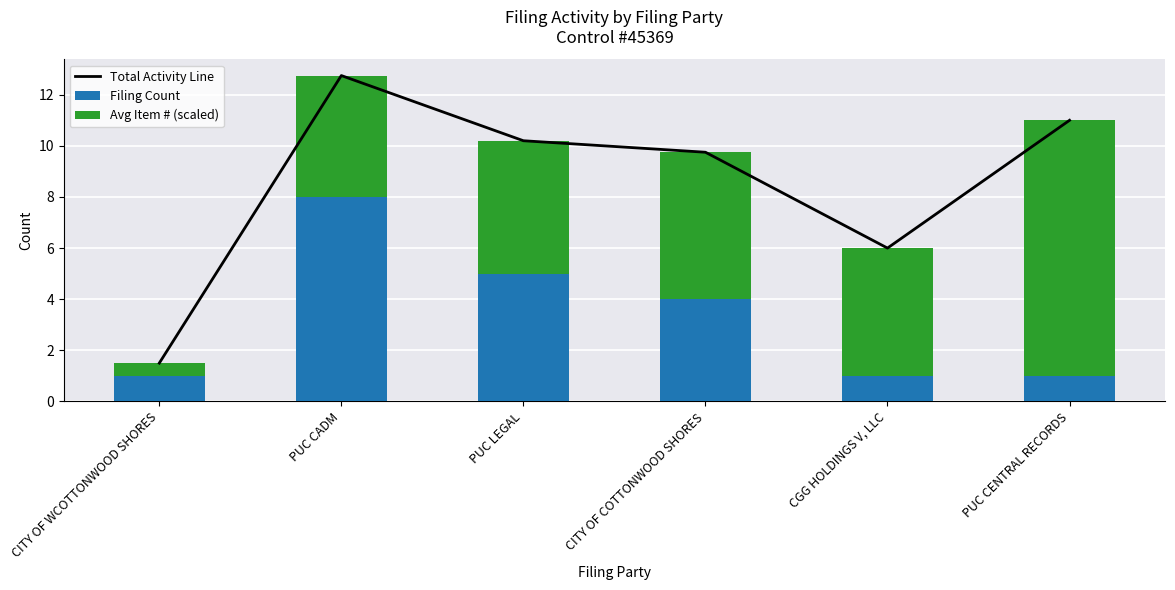

What position from the right is PUC CADM?

5